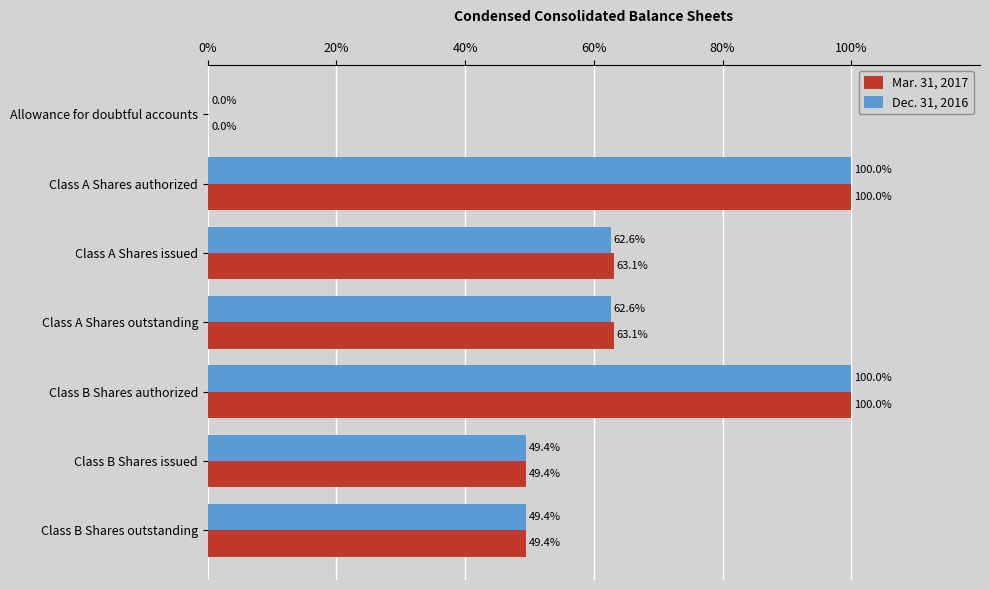

Read the Dec. 31, 2016 value at Class A Shares authorized.

100.0